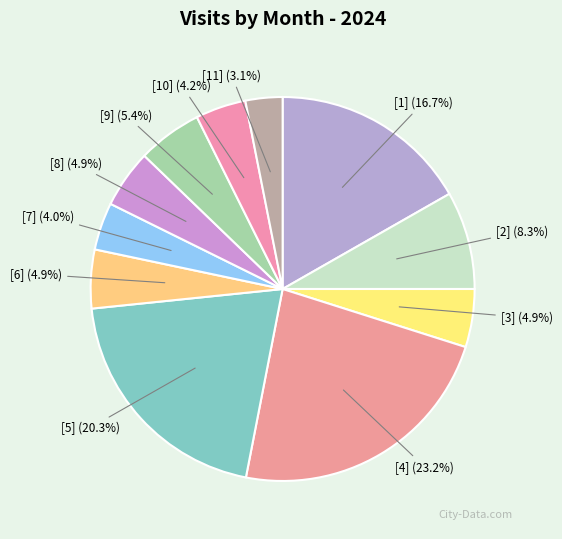

To the nearest percent, what portion does [9] represent?

5%